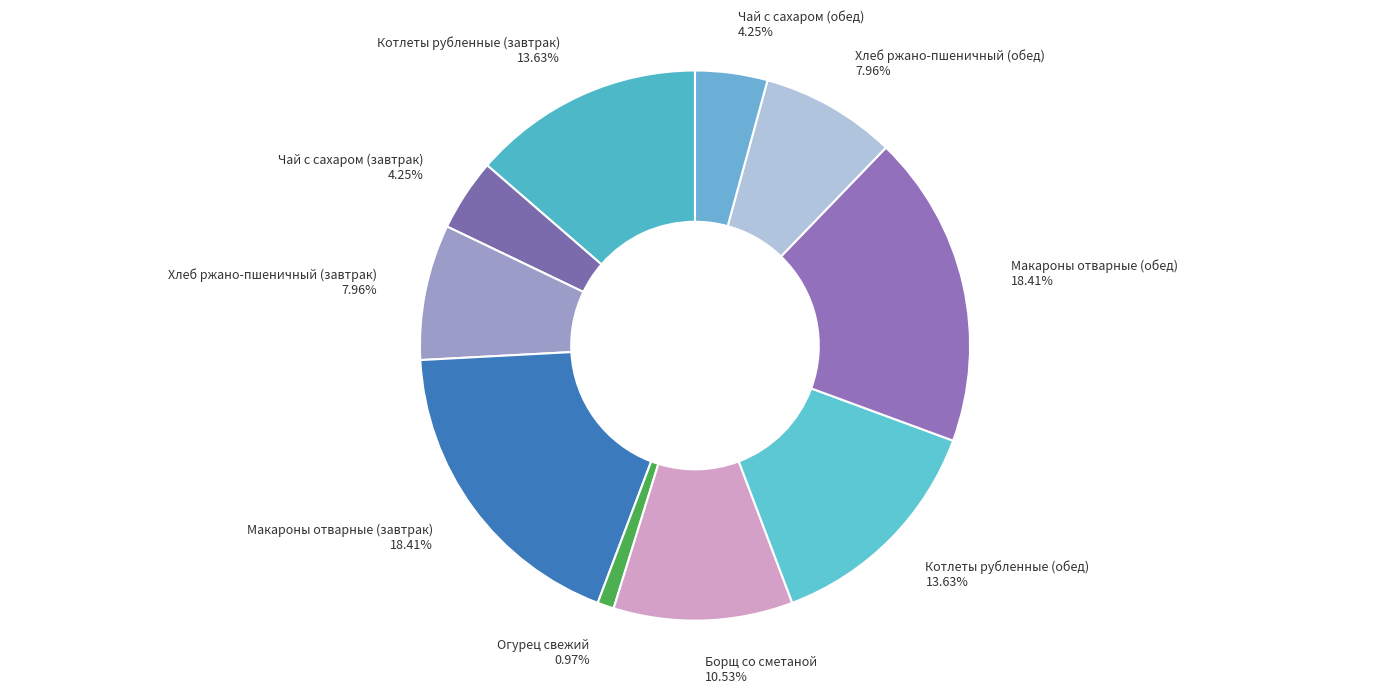

Does Макароны отварные (завтрак) represent more than half of the total?

No